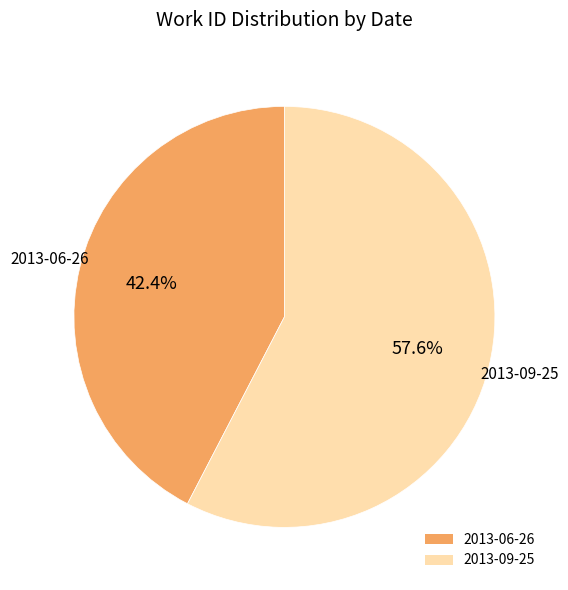

Count the number of slices in the pie.

2